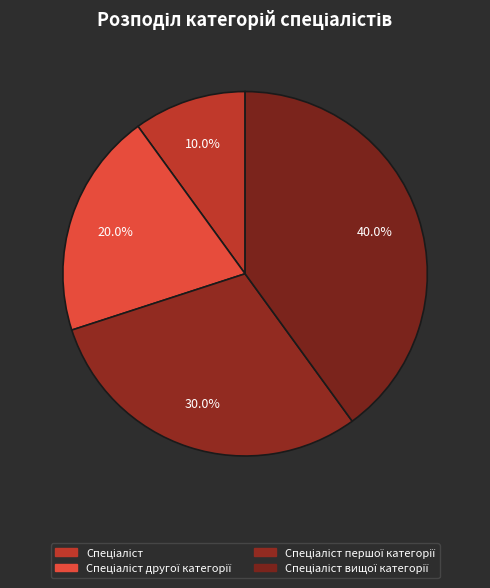

To the nearest percent, what is the difference between the Спеціаліст другої категорії and Спеціаліст вищої категорії slice percentages?

20%